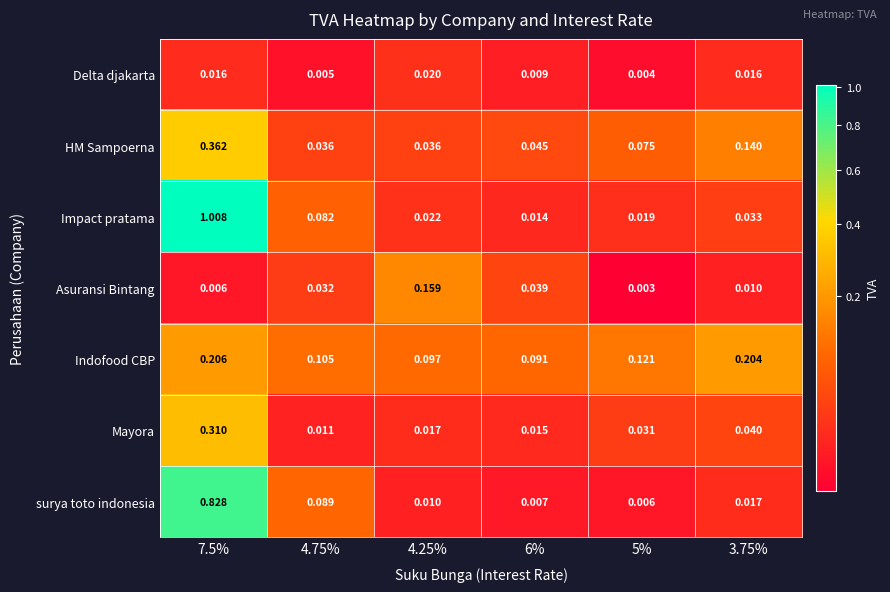

At 4.75%, list the series in order from largest to smallest.

Indofood CBP, surya toto indonesia, Impact pratama, HM Sampoerna, Asuransi Bintang, Mayora, Delta djakarta